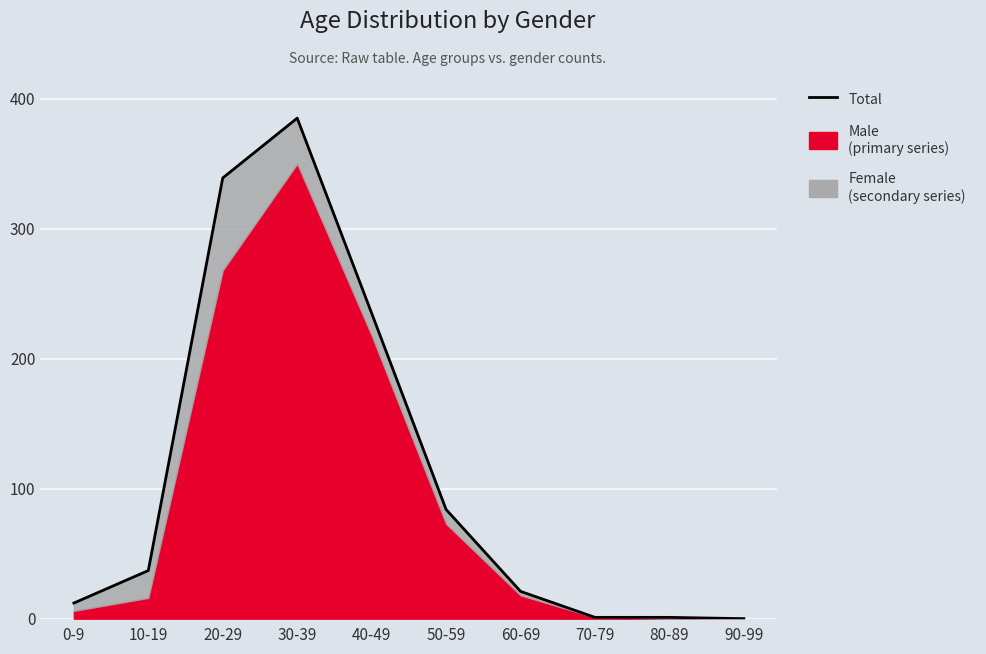

List the labels in order of value, largest first.

30-39, 20-29, 40-49, 50-59, 10-19, 60-69, 0-9, 70-79, 80-89, 90-99